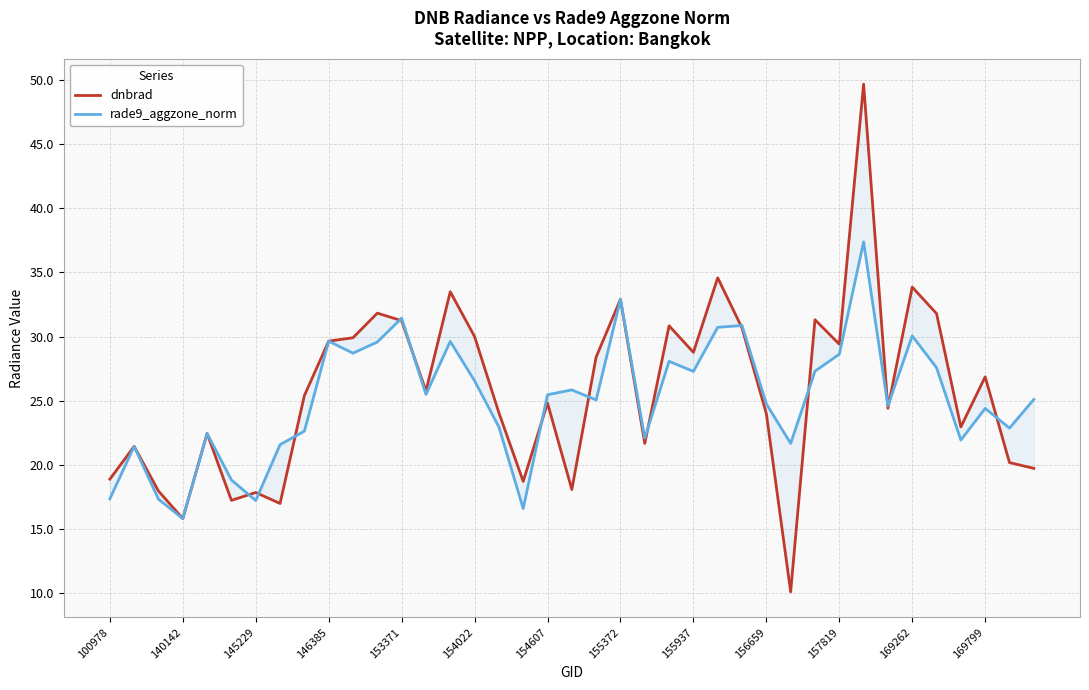

What is the sum of all rade9_aggzone_norm values?

979.6